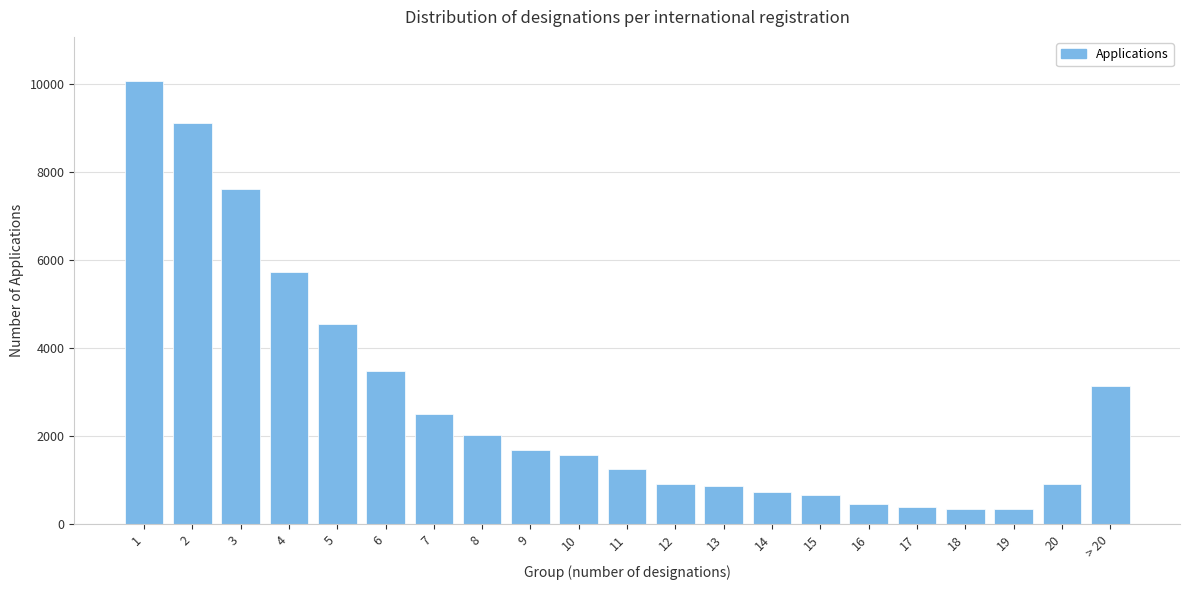

Is it true that the value at 11 is 1258?

True